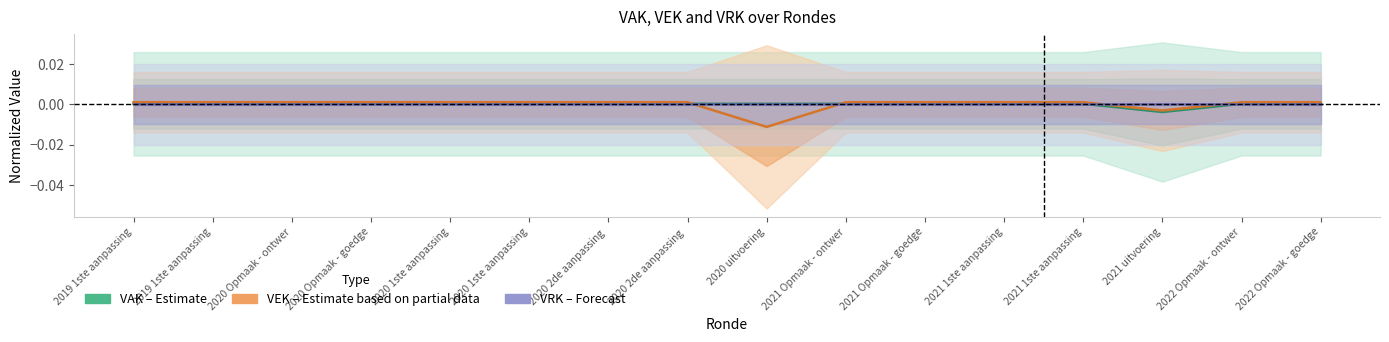

What is the label of the 1st point from the right?

2022 Opmaak - goedge